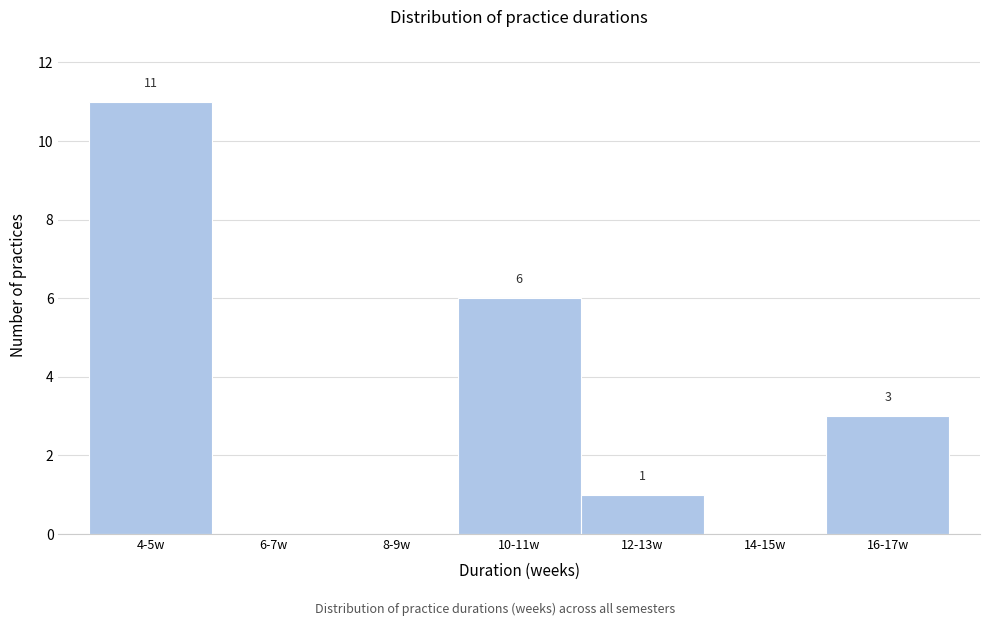

Reading left to right, what are all the values shown in this chart?

4-5w=11	6-7w=0	8-9w=0	10-11w=6	12-13w=1	14-15w=0	16-17w=3